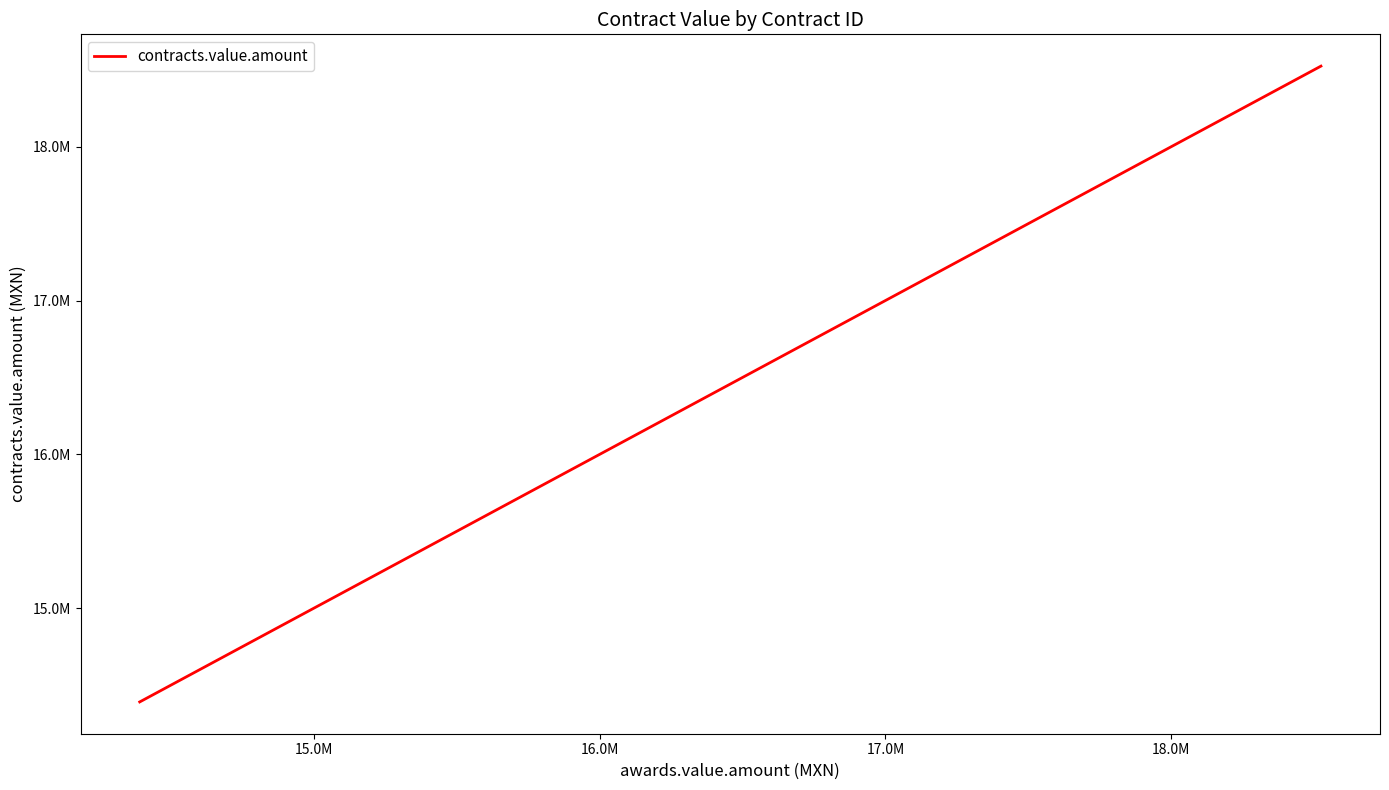

How many lines are shown in the chart?

1